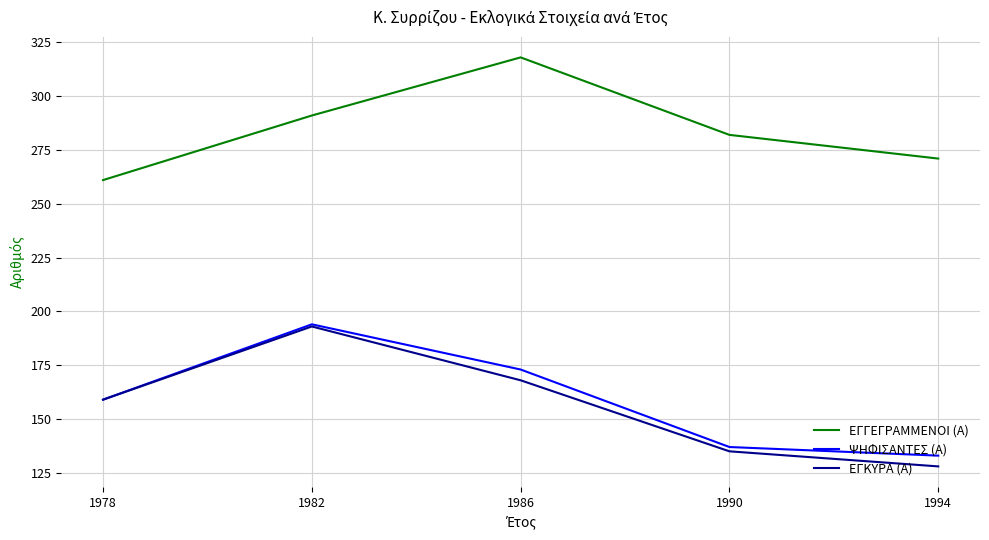

How many interior local peaks does the ΕΓΚΥΡΑ (Α) series have?

1